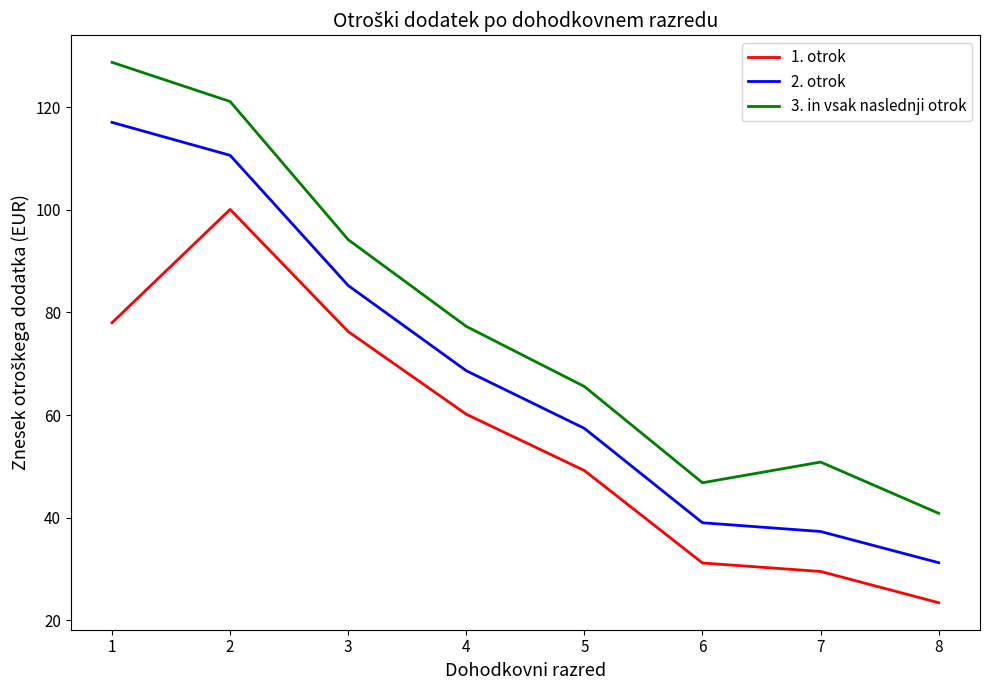

Where is 2. otrok nearest to the value 74?

4